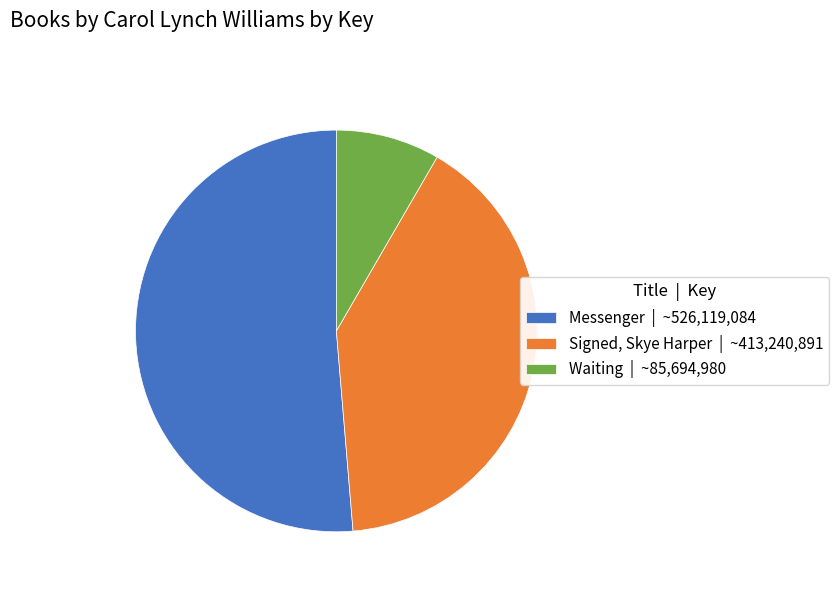

Between Messenger and Signed, Skye Harper, which is larger?

Messenger